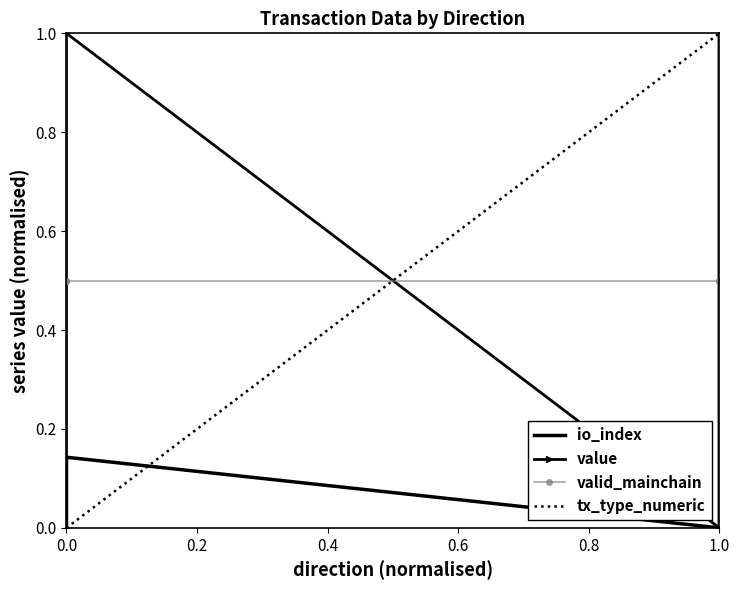

Which series has the largest range (max minus min)?

io_index